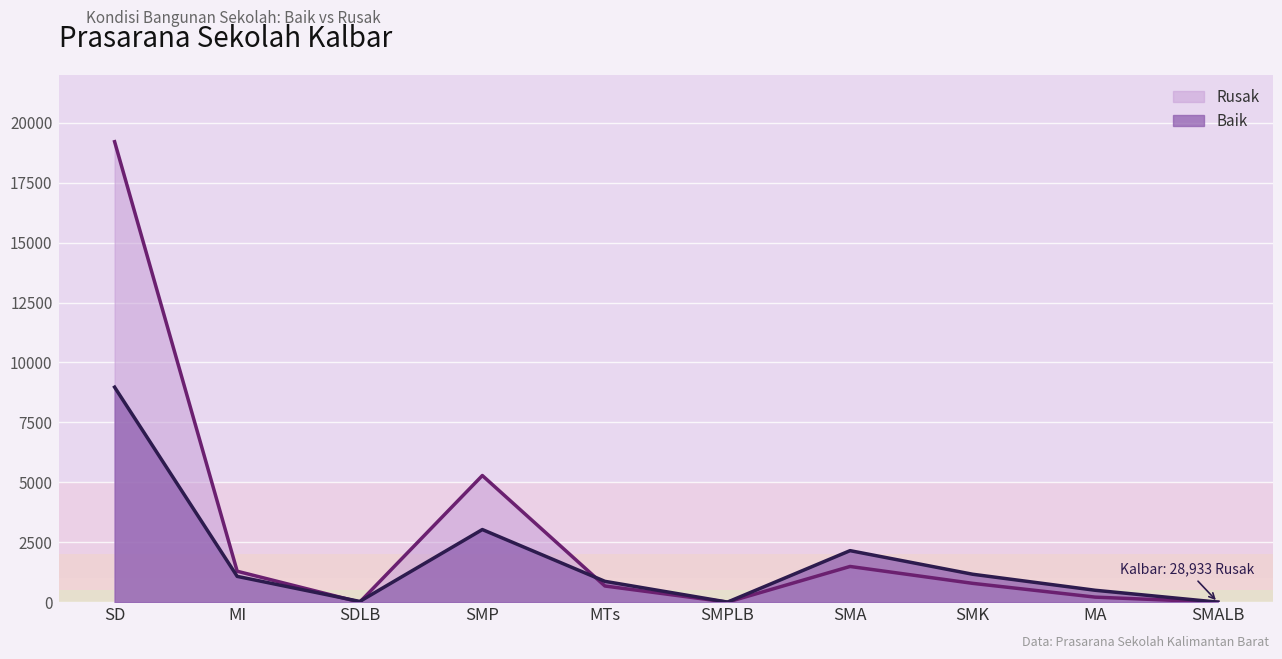

Is it true that Rusak equals 1085 at SMK?

False